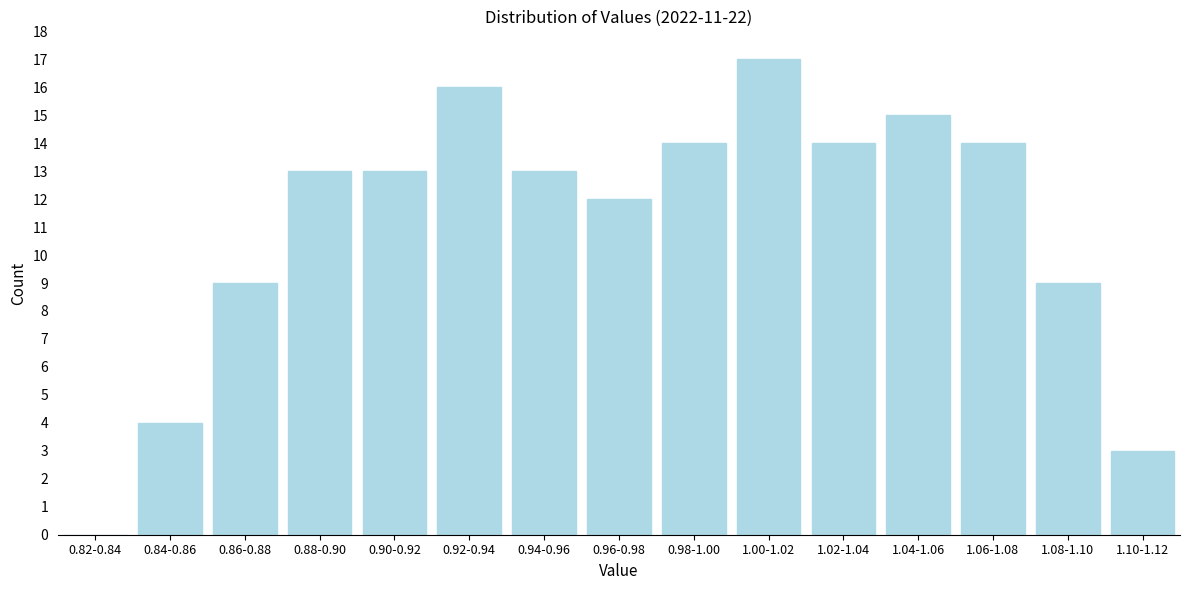

Reading left to right, list all the values displayed in this chart.

0.82-0.84=0	0.84-0.86=4	0.86-0.88=9	0.88-0.90=13	0.90-0.92=13	0.92-0.94=16	0.94-0.96=13	0.96-0.98=12	0.98-1.00=14	1.00-1.02=17	1.02-1.04=14	1.04-1.06=15	1.06-1.08=14	1.08-1.10=9	1.10-1.12=3